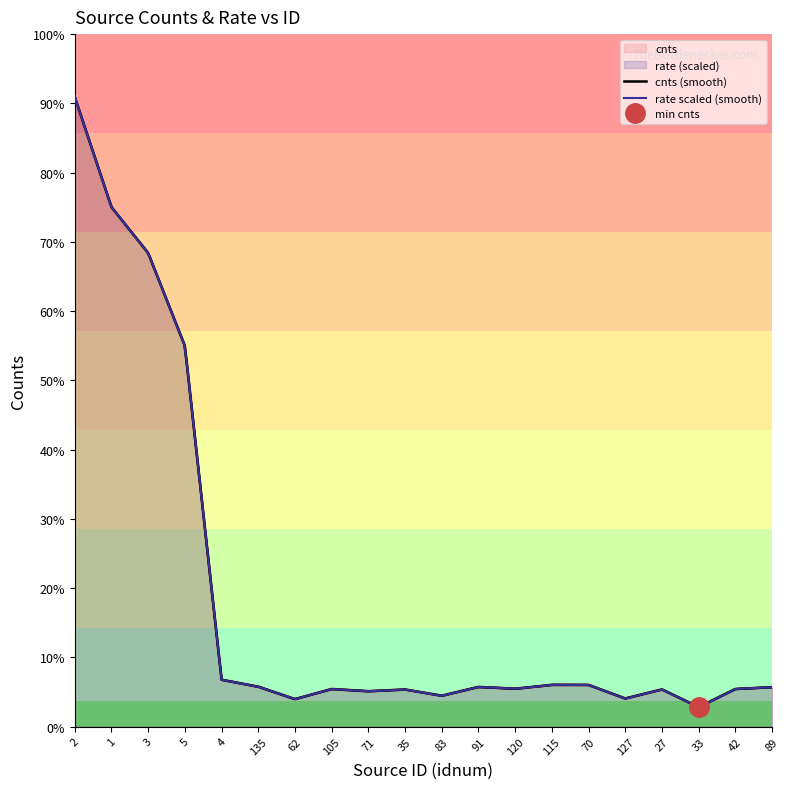

Which series has the largest total across all categories?

cnts